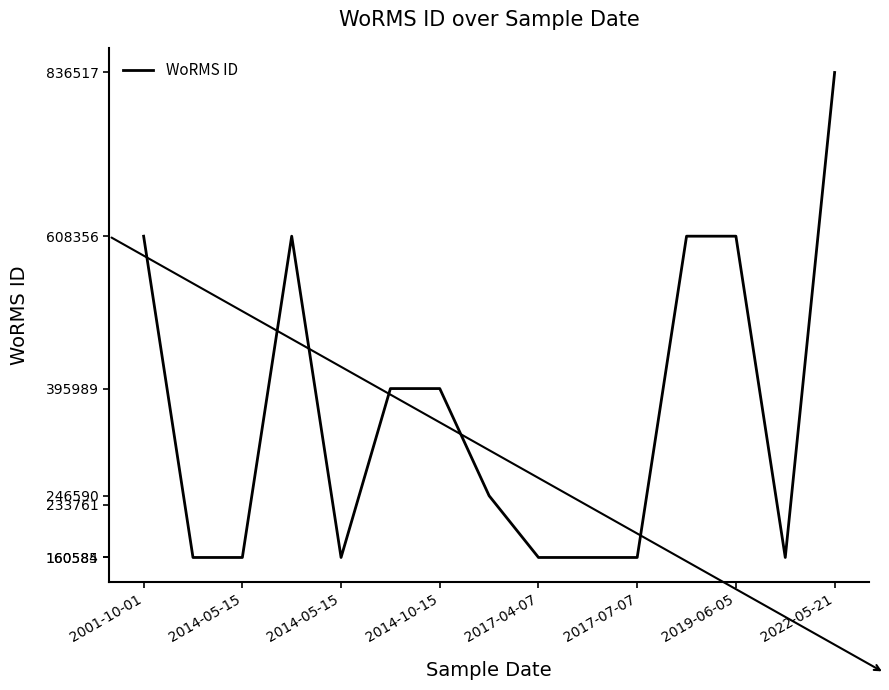

What is the maximum value shown in the chart?

836517